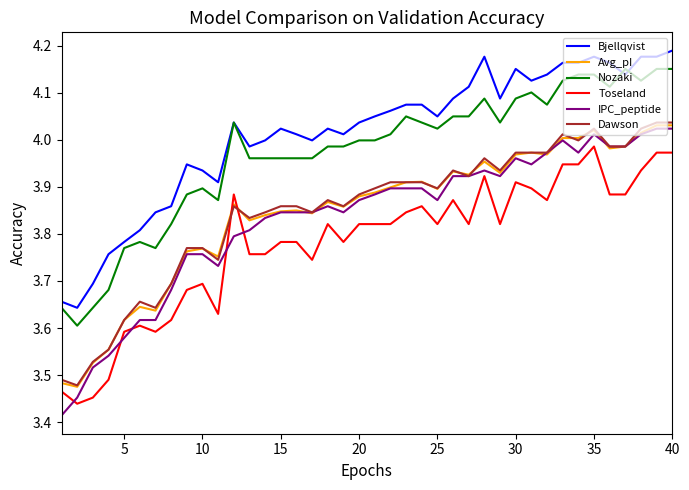

True or false: Dawson and Nozaki intersect in this chart.

False